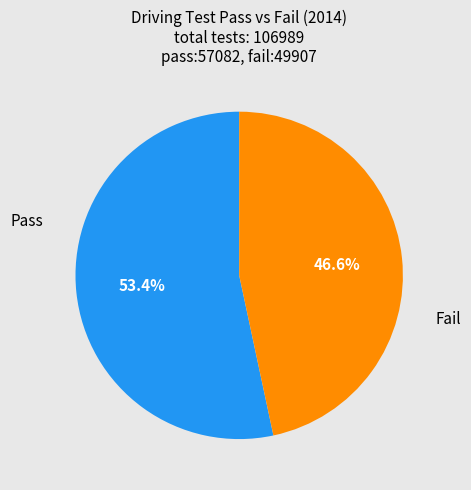

How many slices are in this pie chart?

2